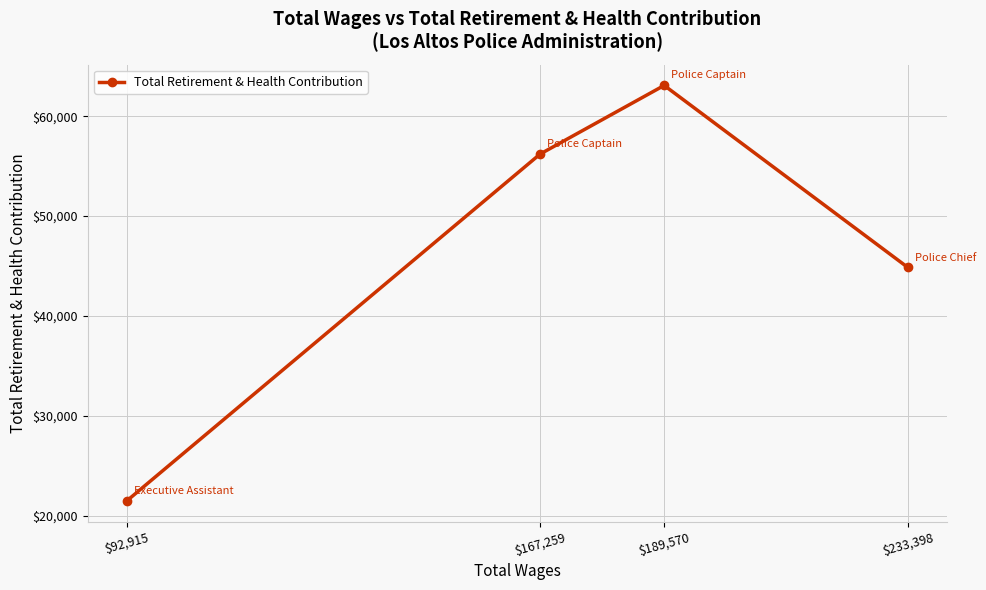

What is the sum of the values at $189,570 and $92,915?

84564